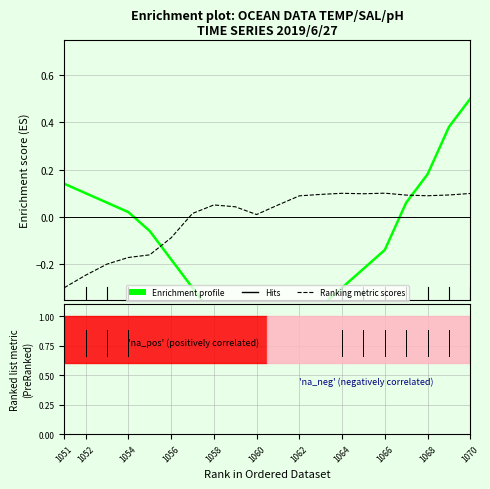

What are all the series names shown in the legend?

Enrichment profile, Ranking metric scores